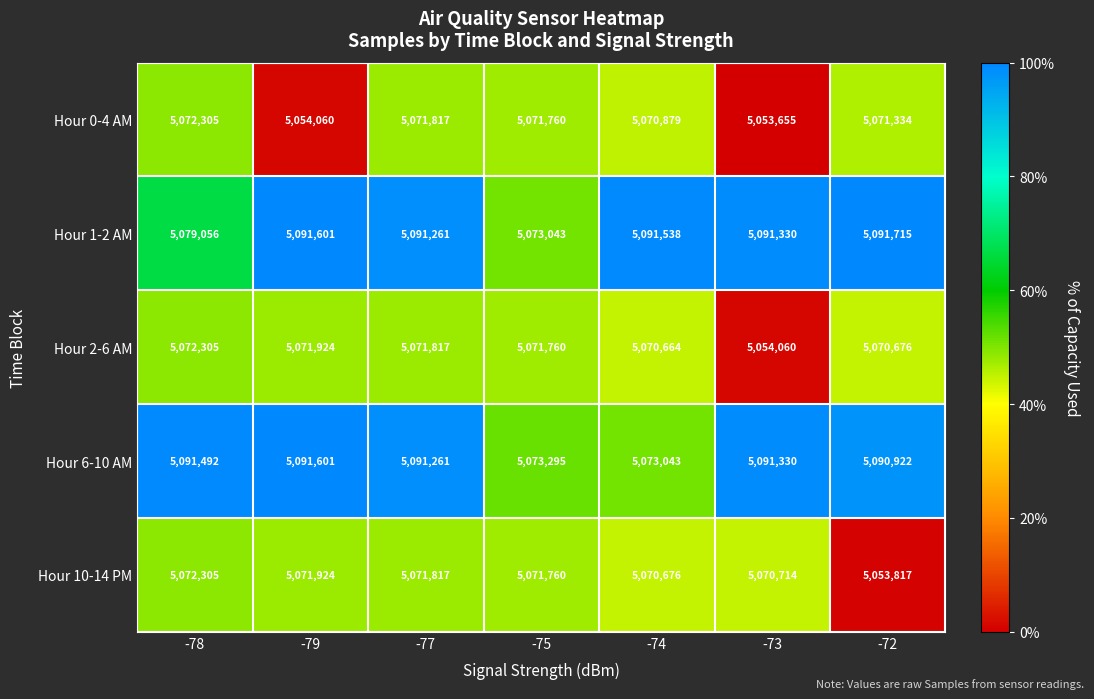

What is the minimum value shown in the chart?

5053655